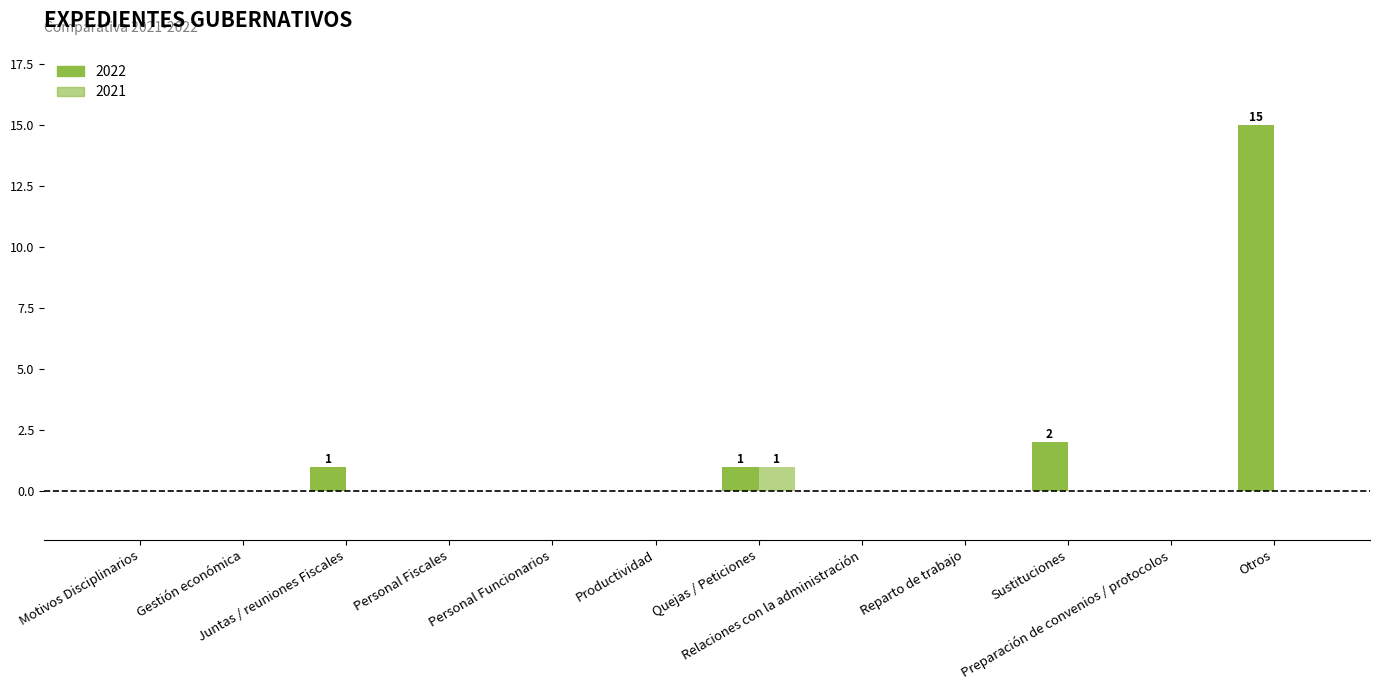

What is the label of the 7th bar from the right?

Productividad